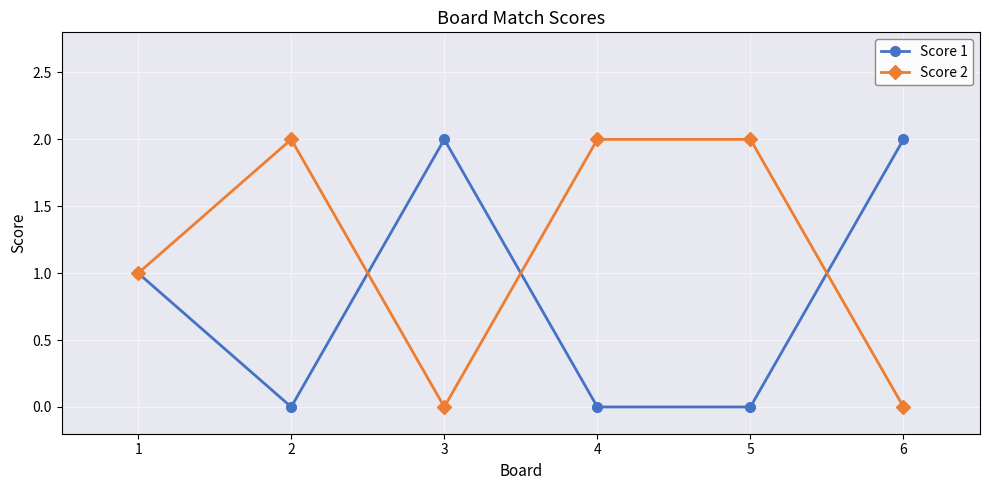

Rank the series at 2 from lowest to highest value.

Score 1, Score 2